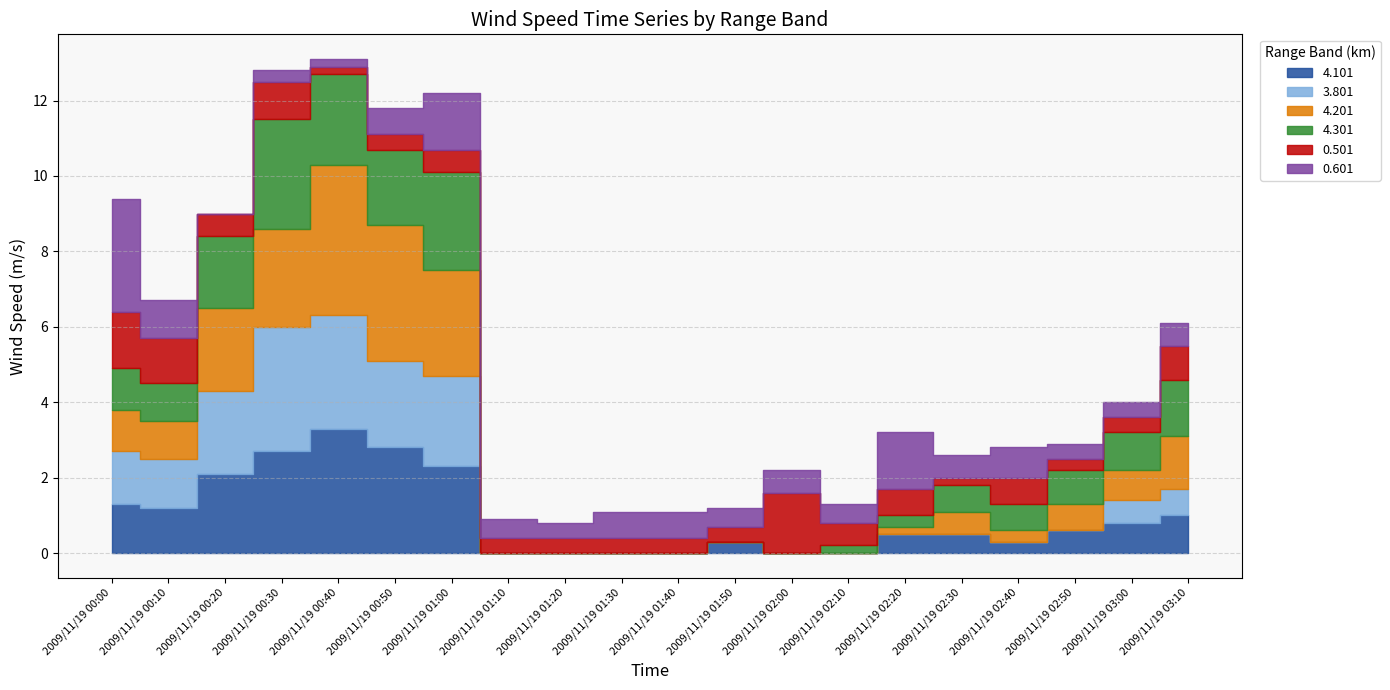

What is the difference between the maximum and second lowest values in the 4.201 series?

4.0